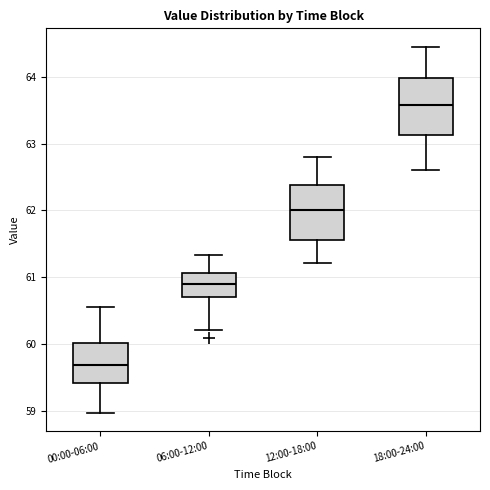

Reading left to right, read every box against the y-axis: the position of its median line, the range the box covers, and the ends of its whiskers. The values are not printed on the chart, so give them approximately, as read against the axis.

00:00-06:00: median 59.7, box 59.4 to 60.0, whiskers 59.0 to 60.6
06:00-12:00: median 60.9, box 60.7 to 61.1, whiskers 60.2 to 61.3
12:00-18:00: median 62.0, box 61.6 to 62.4, whiskers 61.2 to 62.8
18:00-24:00: median 63.6, box 63.1 to 64.0, whiskers 62.6 to 64.5